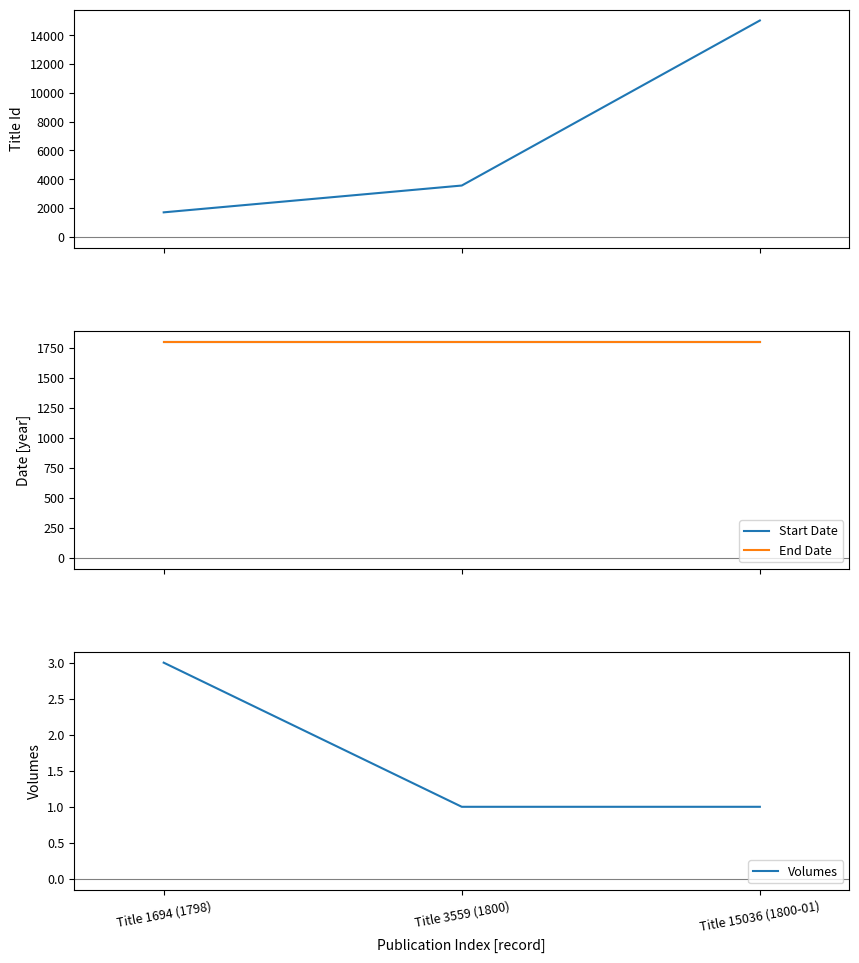

How many categories are shown in the chart?

3